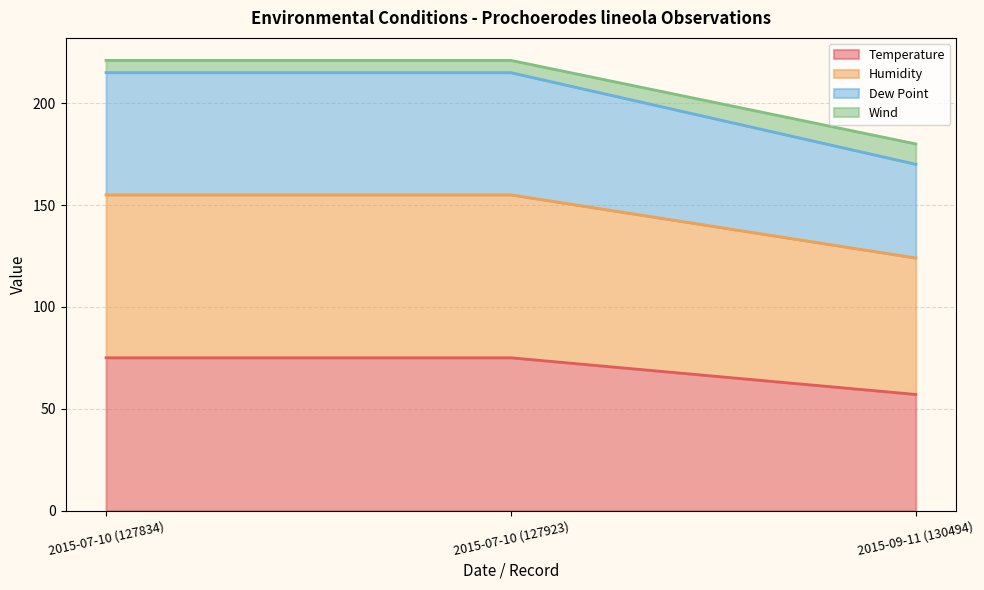

Rank the categories by Temperature value from lowest to highest.

2015-09-11 (130494), 2015-07-10 (127834), 2015-07-10 (127923)